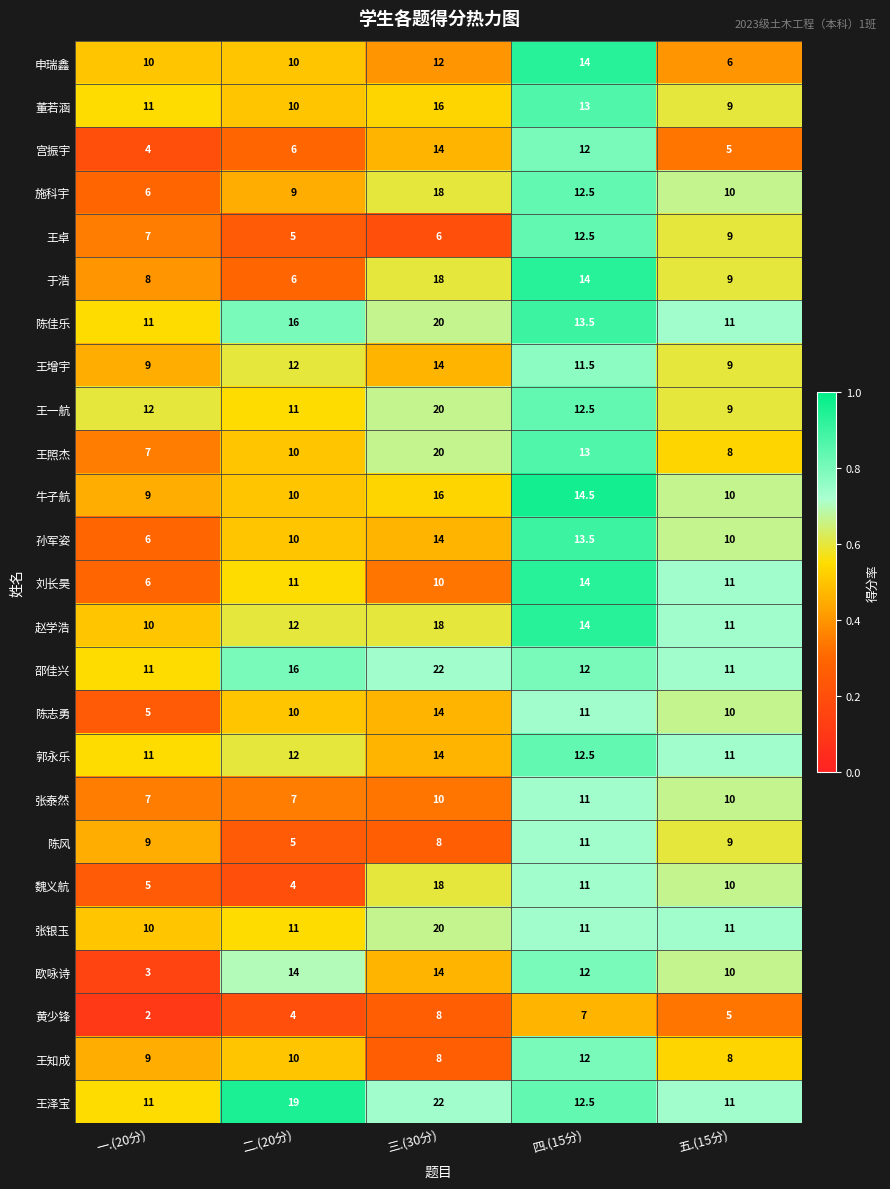

The 张泰然 series shows 2.2 at 一.(20分). True or false?

False